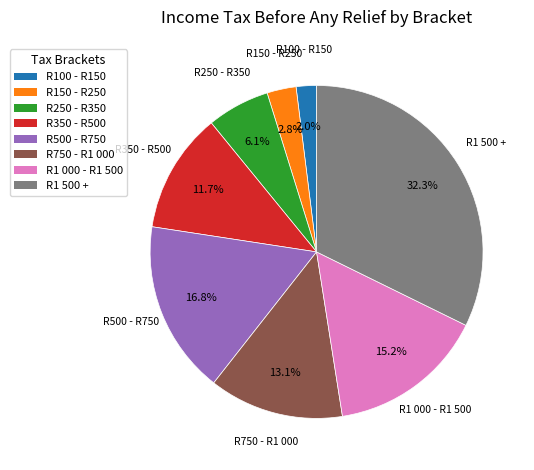

How many slices are in this pie chart?

8